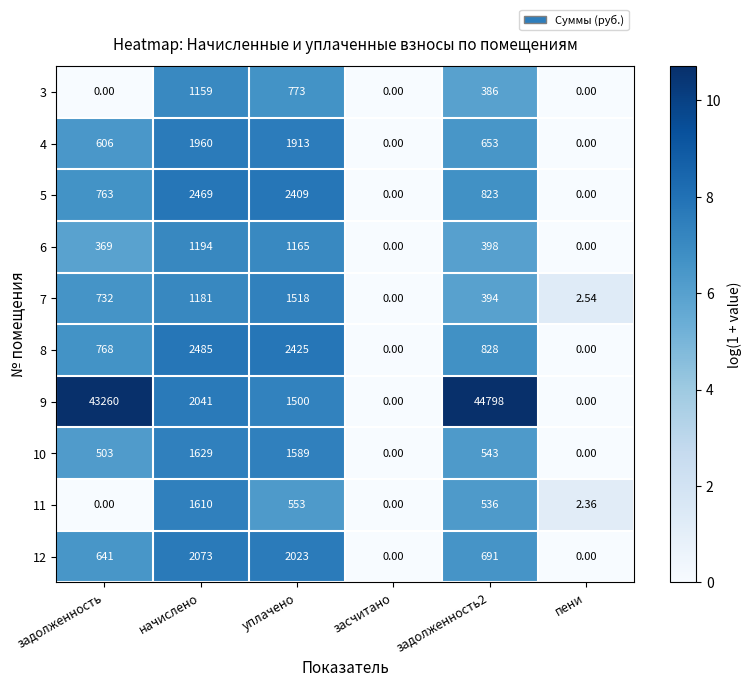

At which category is the sum across all series the highest?

задолженность2